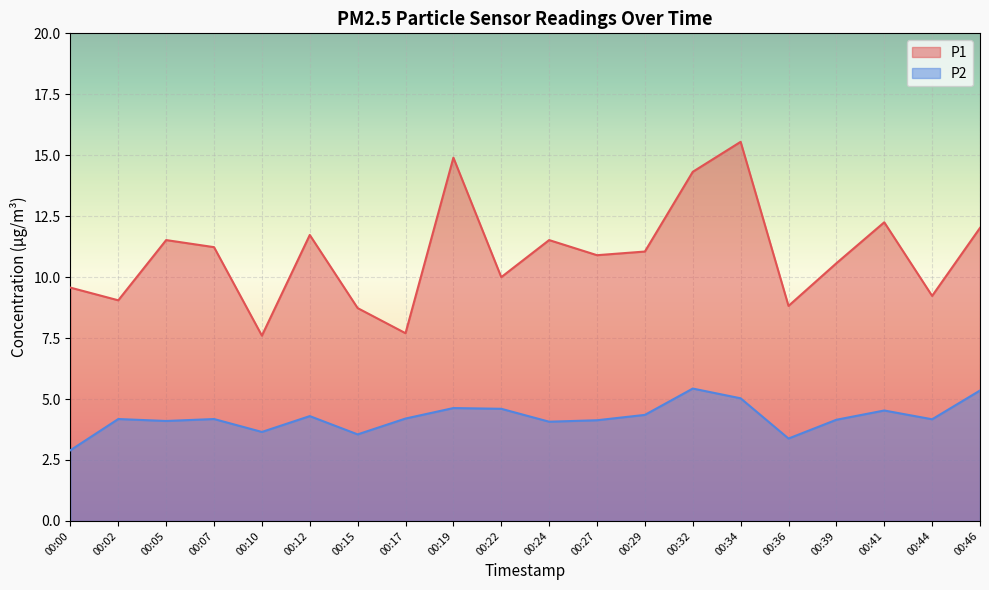

True or false: P2 has more than 1 points higher than both neighbors.

True